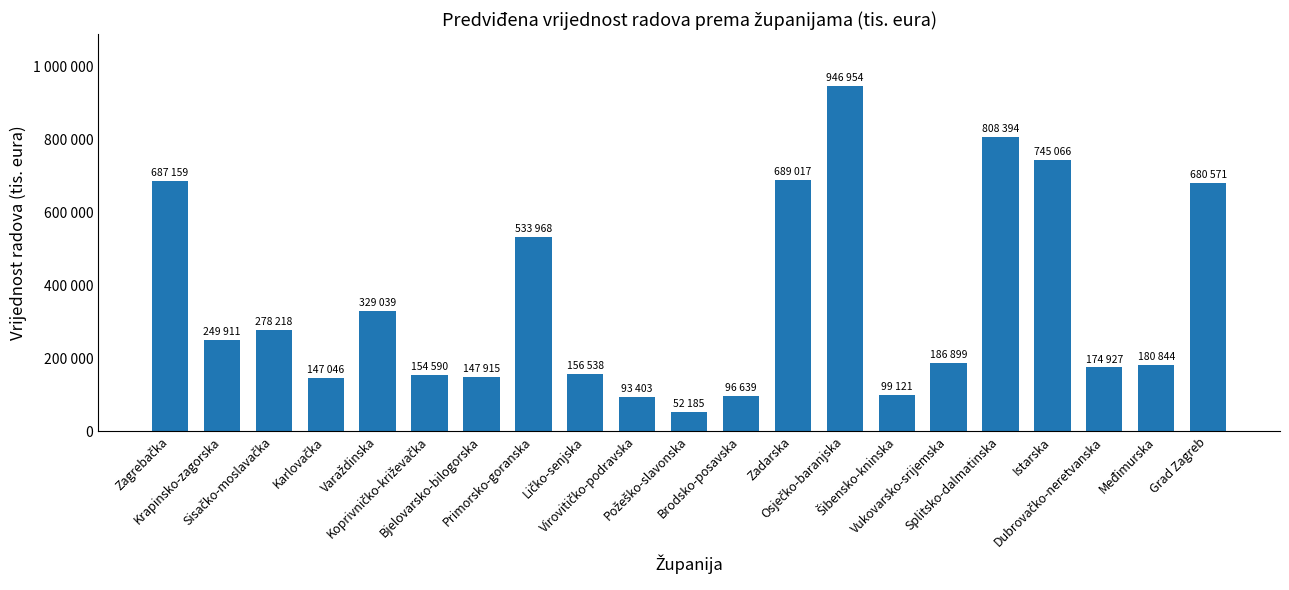

Read the value at Splitsko-dalmatinska.

808394